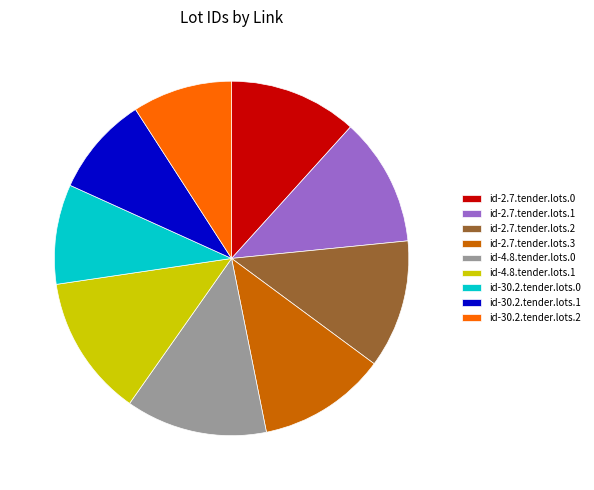

What percentage do id-4.8.tender.lots.1 and id-4.8.tender.lots.0 together represent?

25.8%